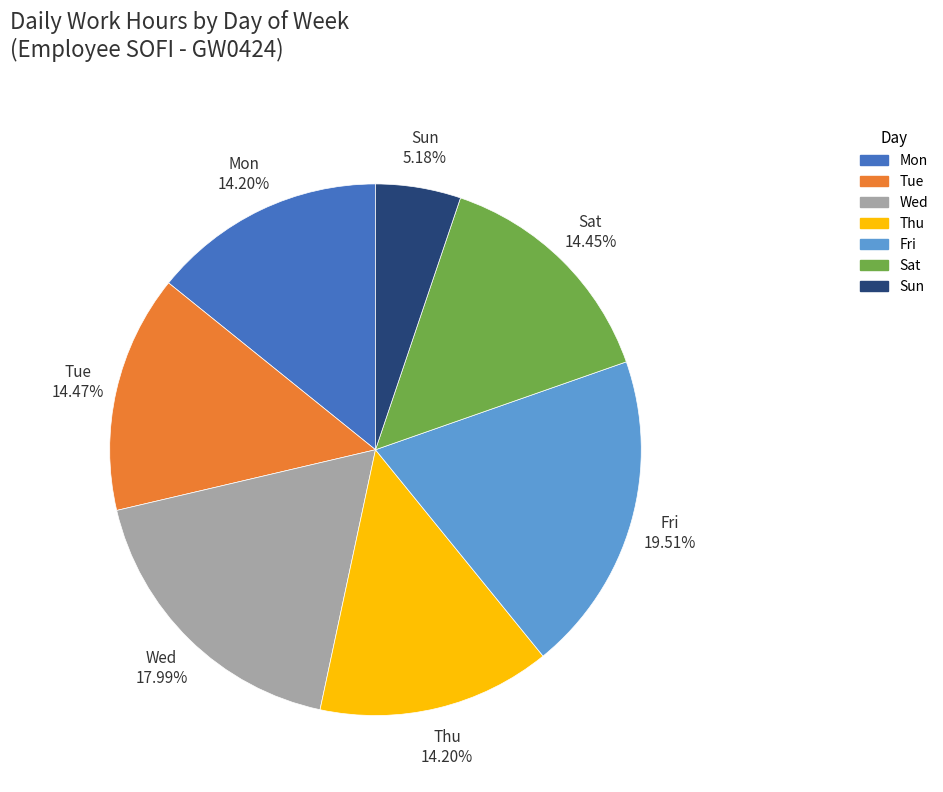

Do Mon and Wed together represent more than half of the pie?

No